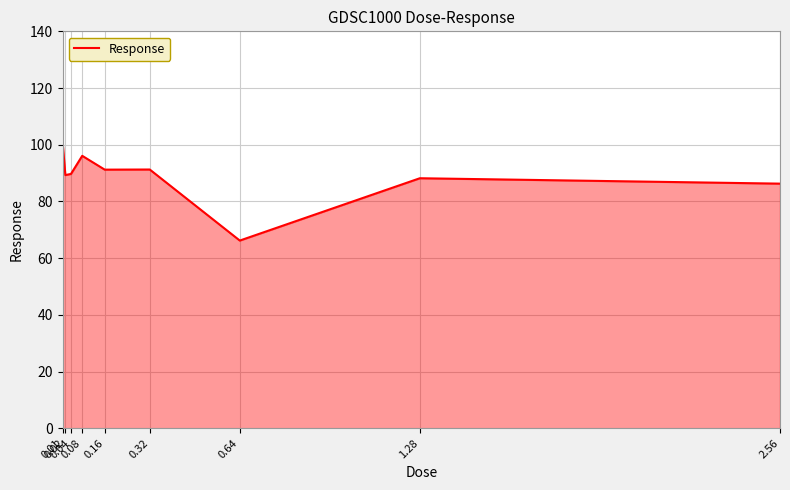

What is the greatest value displayed?

101.2